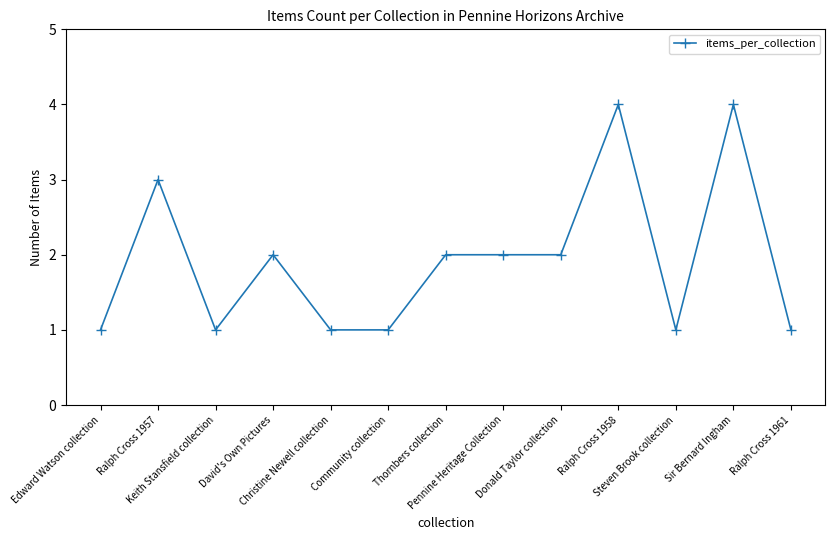

At which category does the data reach its first local valley?

Keith Stansfield collection